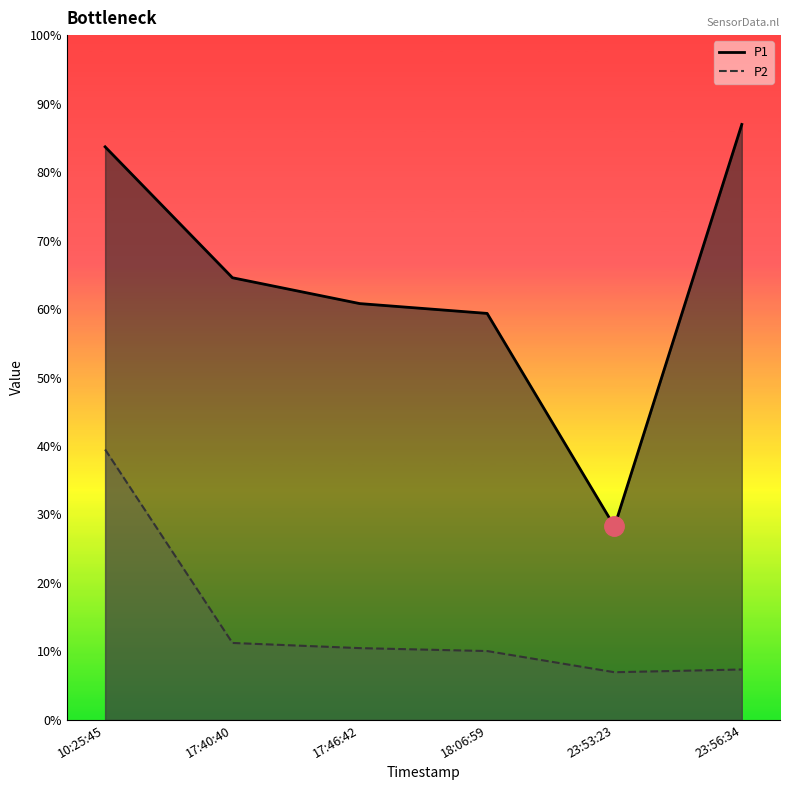

Count the number of data series in this chart.

2